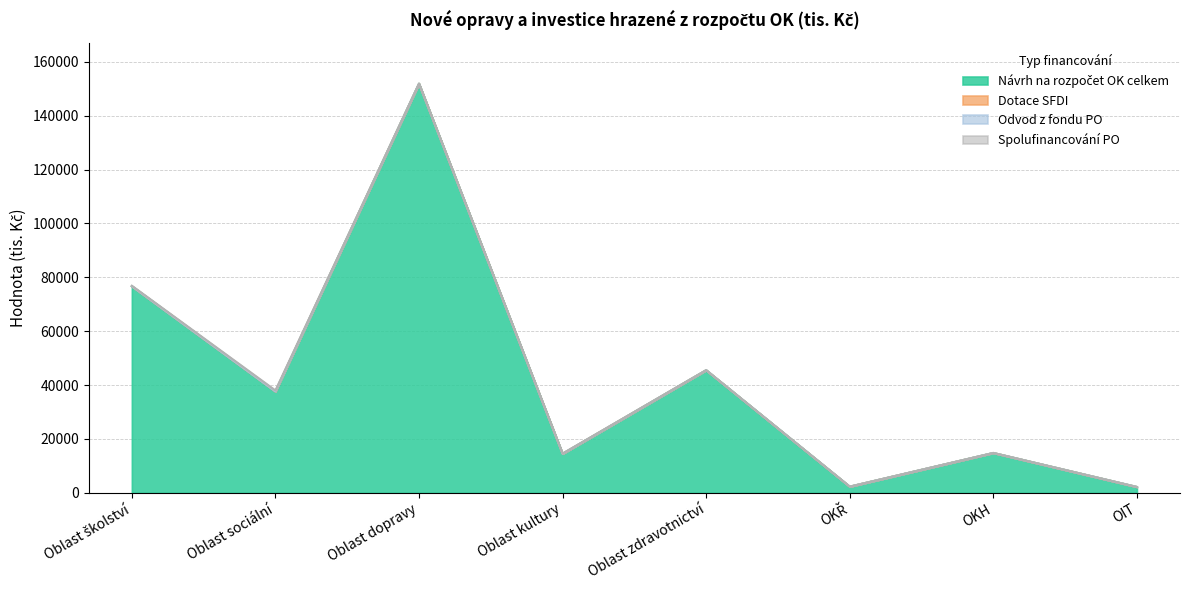

Between Oblast kultury and Oblast sociální, which is larger?

Oblast sociální